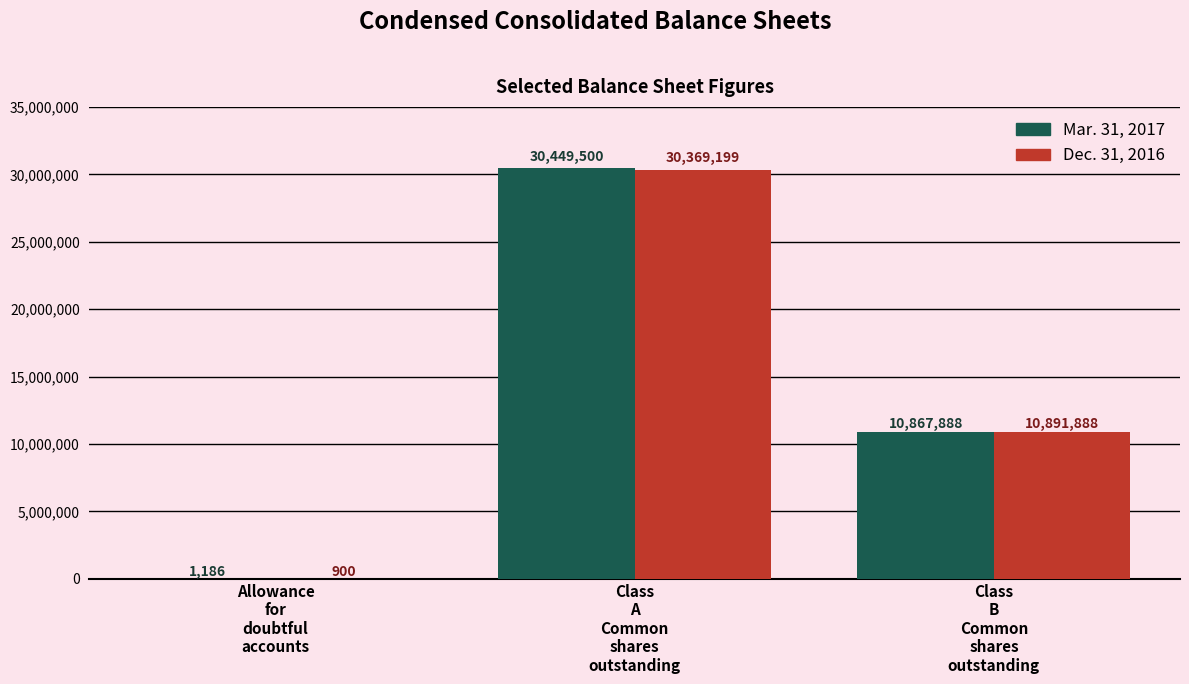

What is the sum of the Mar. 31, 2017 values at Class
B
Common
shares
outstanding and Class
A
Common
shares
outstanding?

41317388